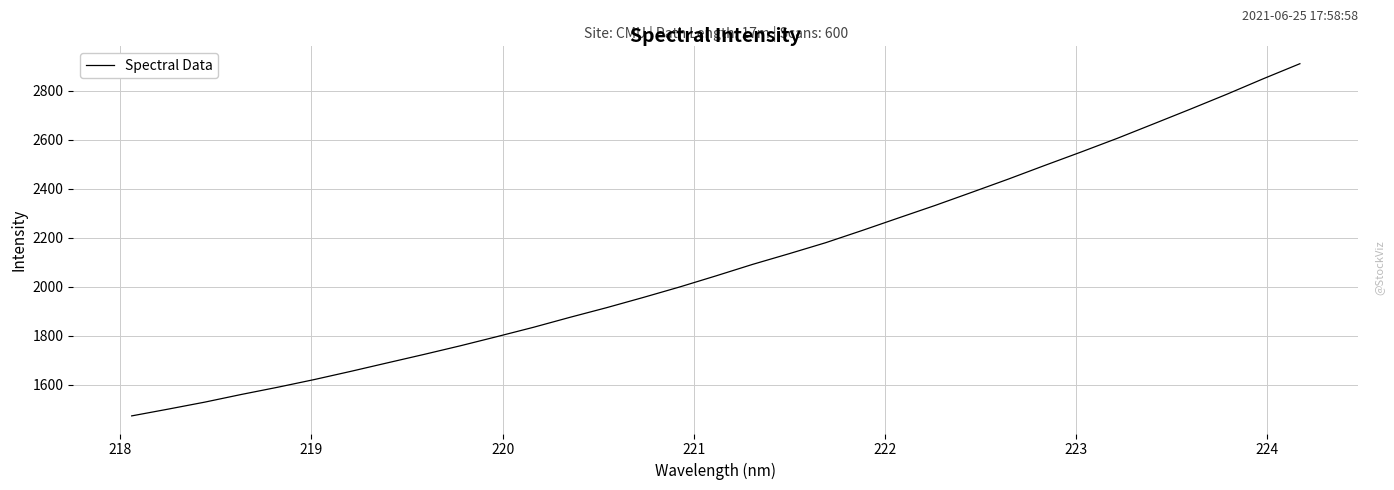

What is the difference between the maximum and minimum values?

1437.4